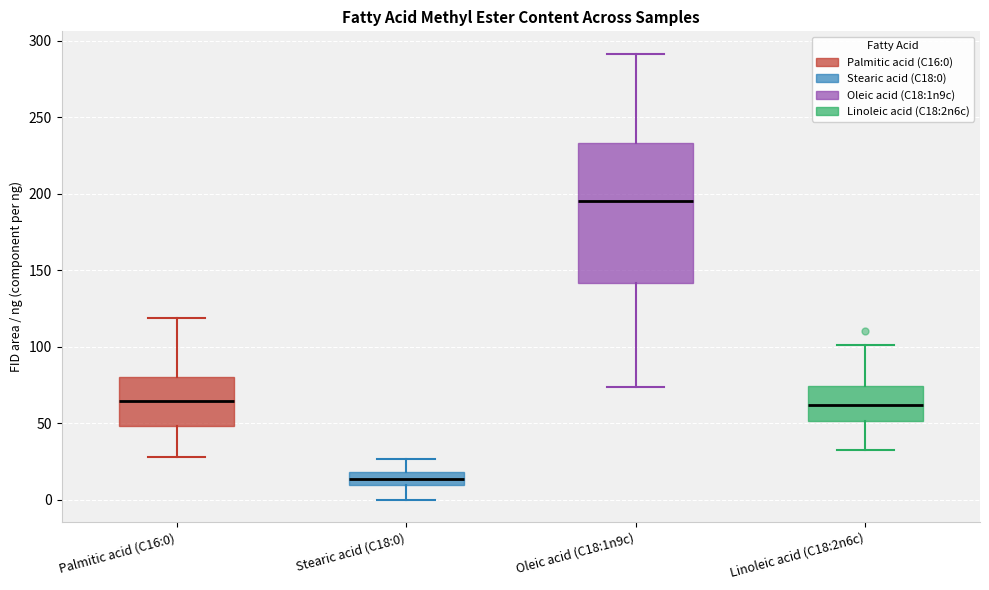

Which box has the highest median line?

Oleic acid (C18:1n9c)